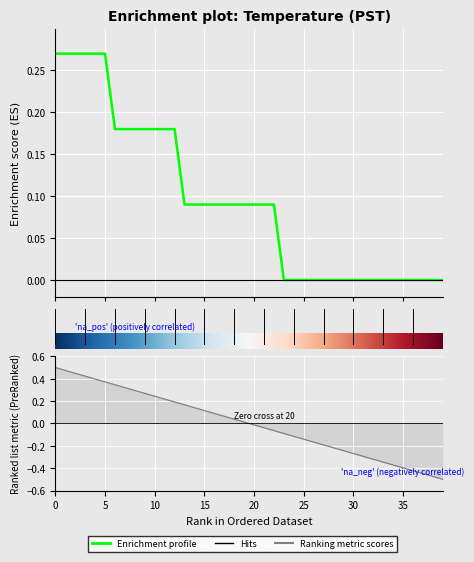

What value does the data have at 15?

0.1